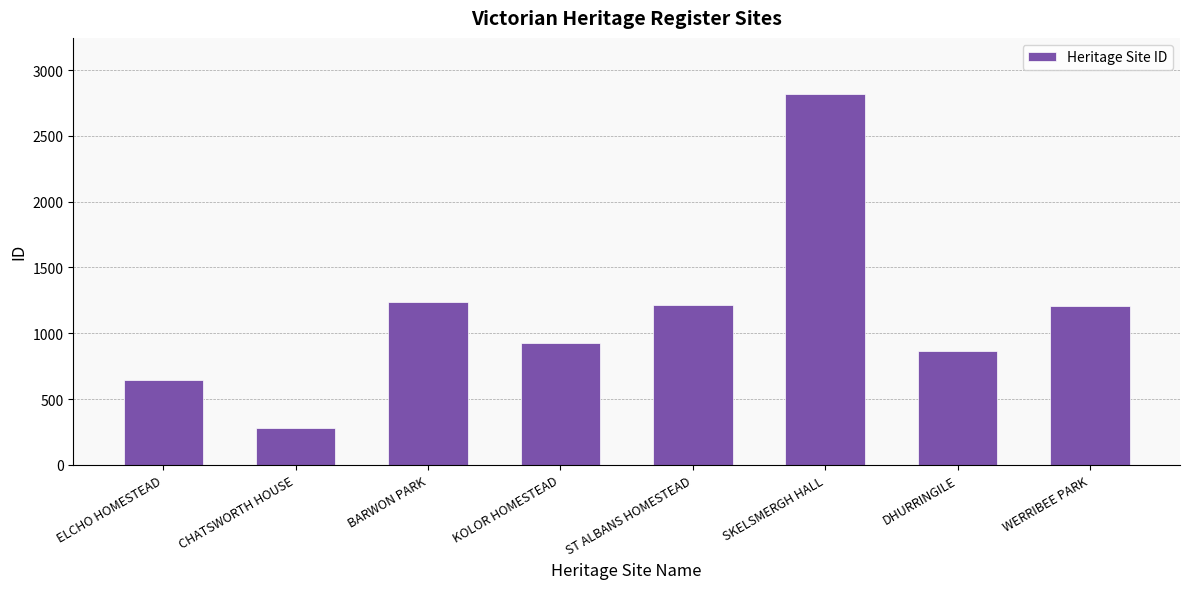

Which category has the highest value across all series?

SKELSMERGH HALL